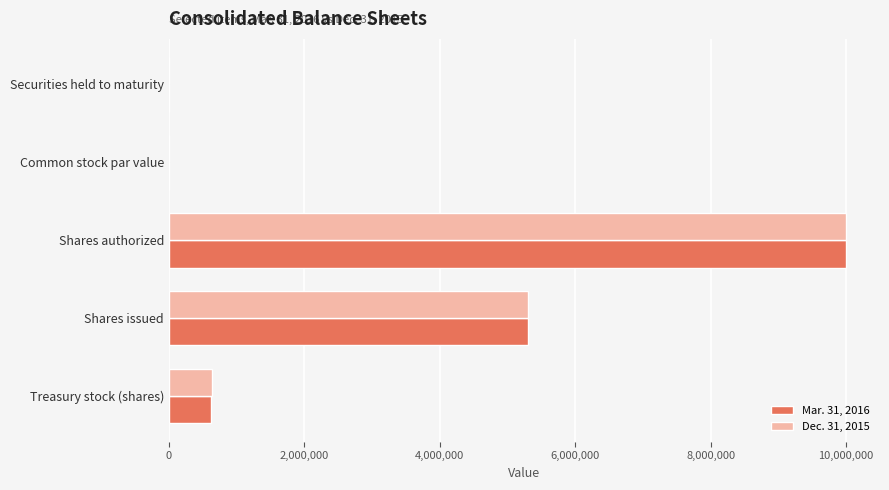

What is the total value across all series at Shares issued?

10620152.0